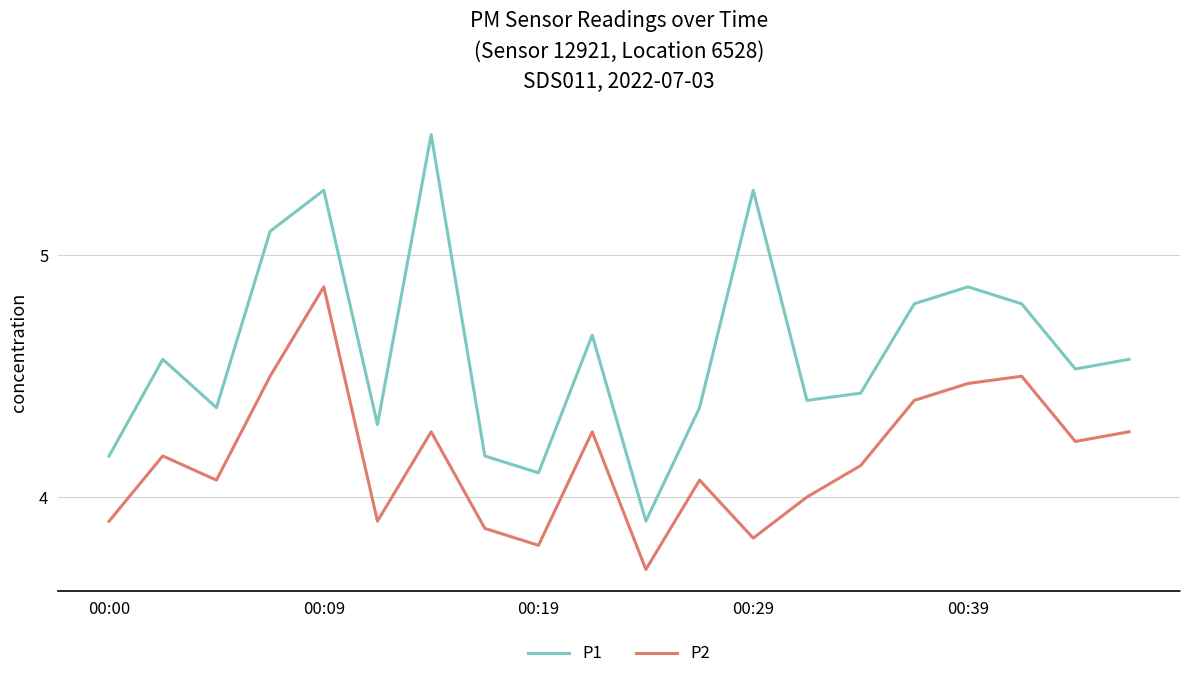

True or false: P1 and P2 intersect in this chart.

False